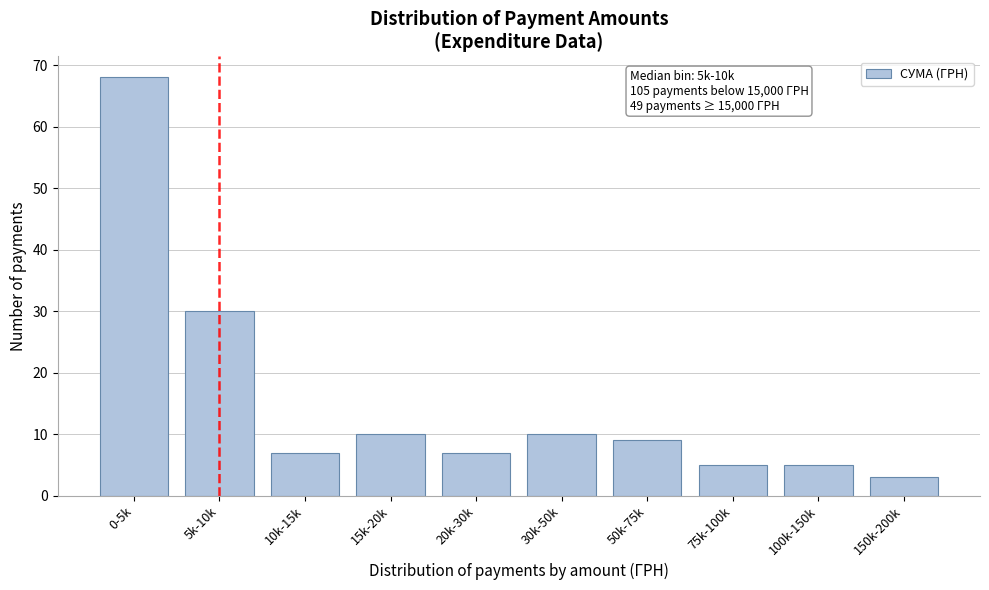

Reading left to right, extract all data points from this chart.

68	30	7	10	7	10	9	5	5	3